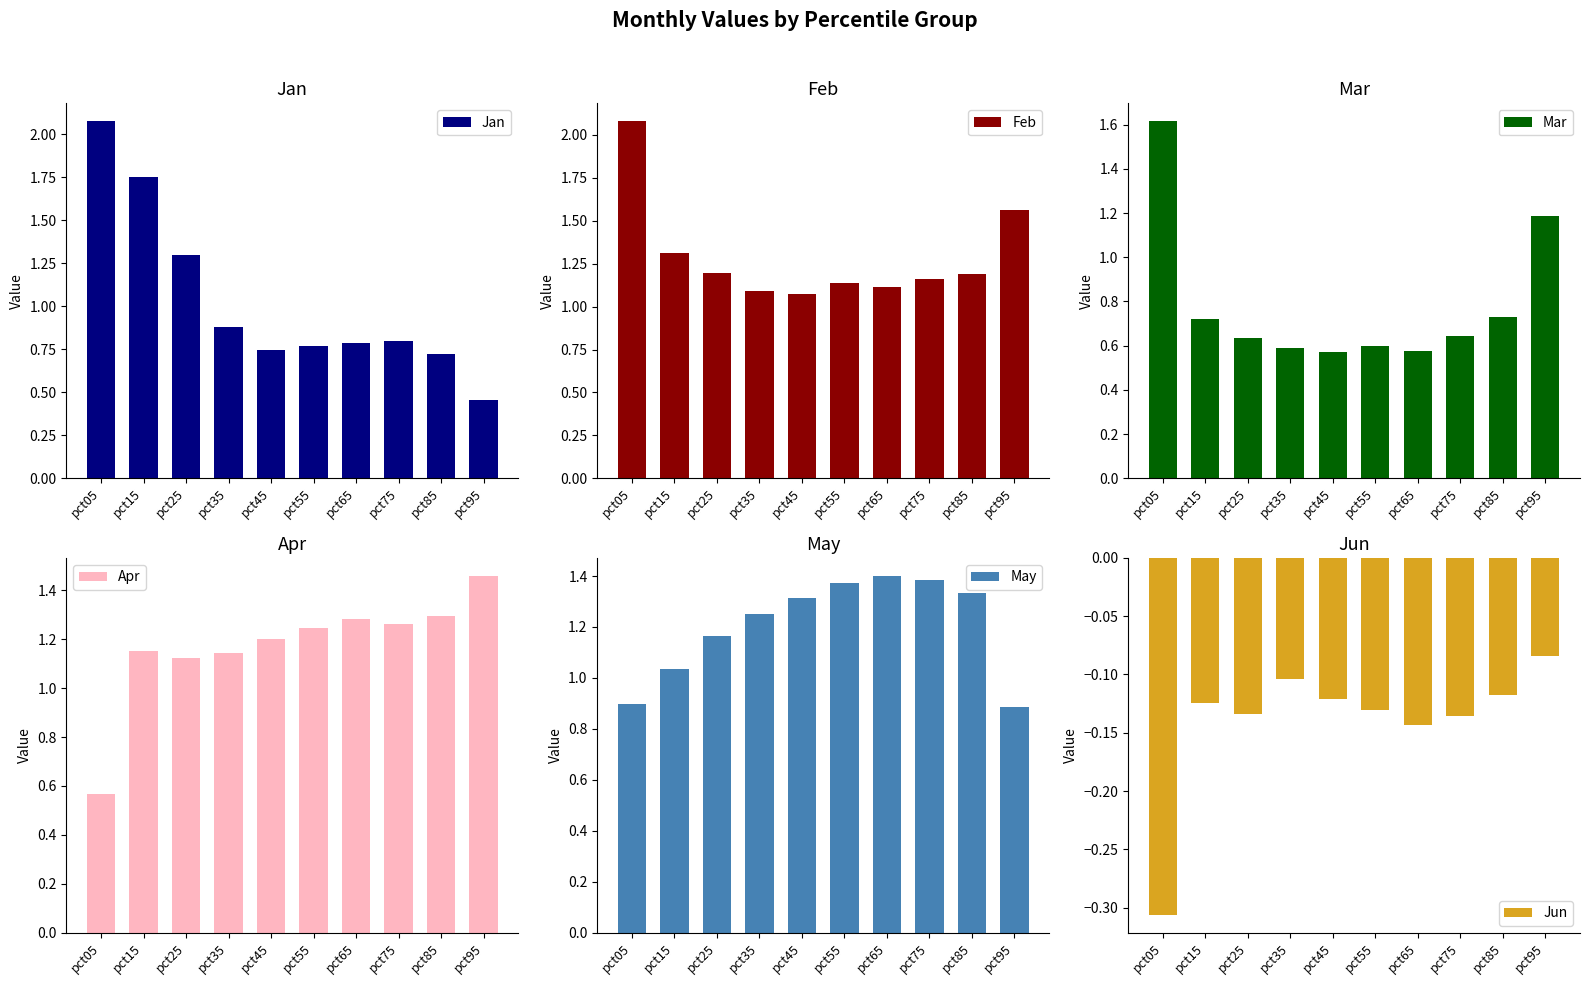

What is the sum of the May values at pct85 and pct35?

2.6